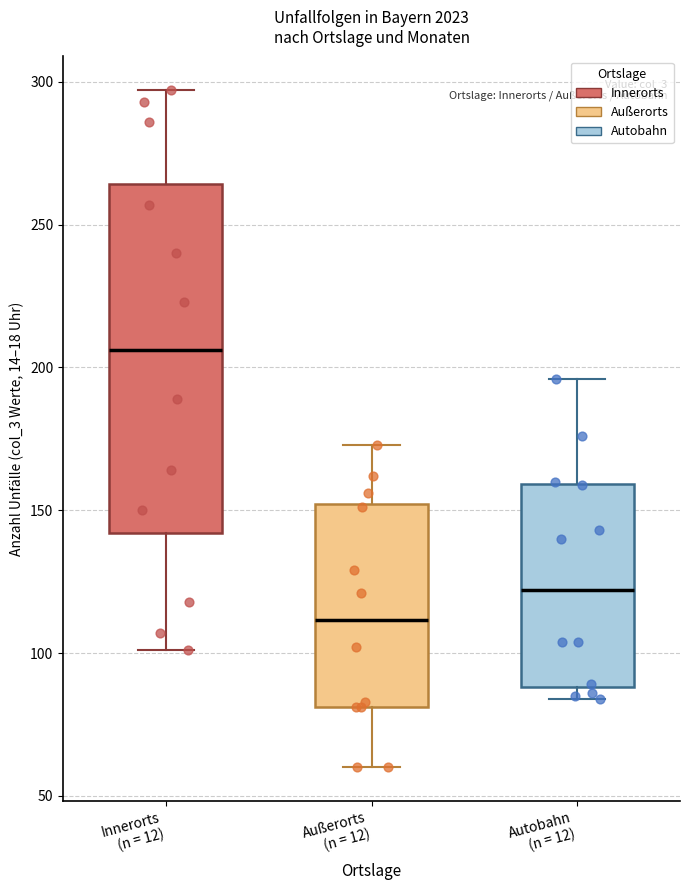

Reading left to right, transcribe this box plot: for each box, give where its median line is, the range the box spans, and where its two whiskers end, as read against the y-axis. The values are not printed on the chart, so give them approximately, as read against the axis.

Innerorts (n = 12): median 205, box 140 to 265, whiskers 100 to 295
Außerorts (n = 12): median 110, box 80 to 150, whiskers 60 to 175
Autobahn (n = 12): median 120, box 90 to 160, whiskers 85 to 195